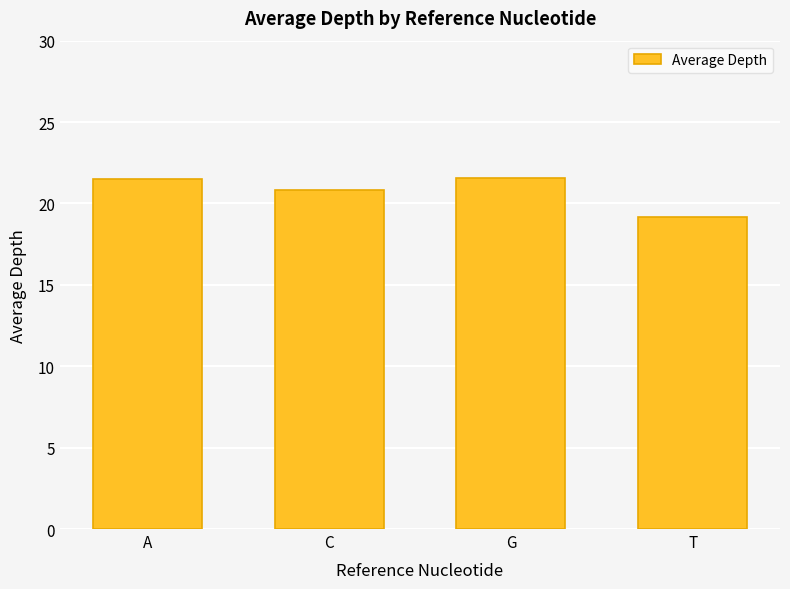

Read the value at A.

21.5